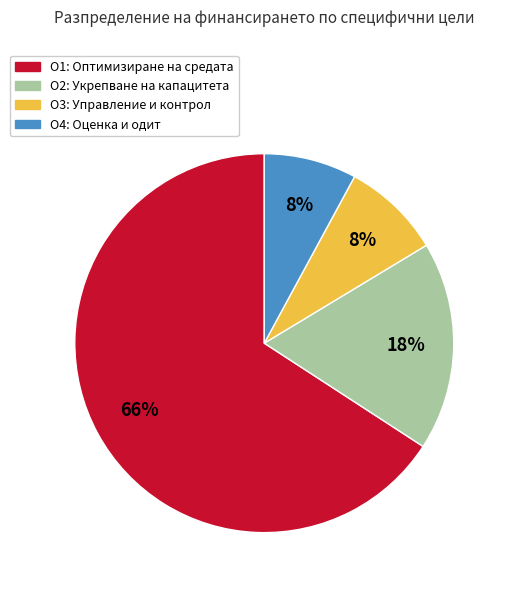

Count the number of slices in the pie.

4